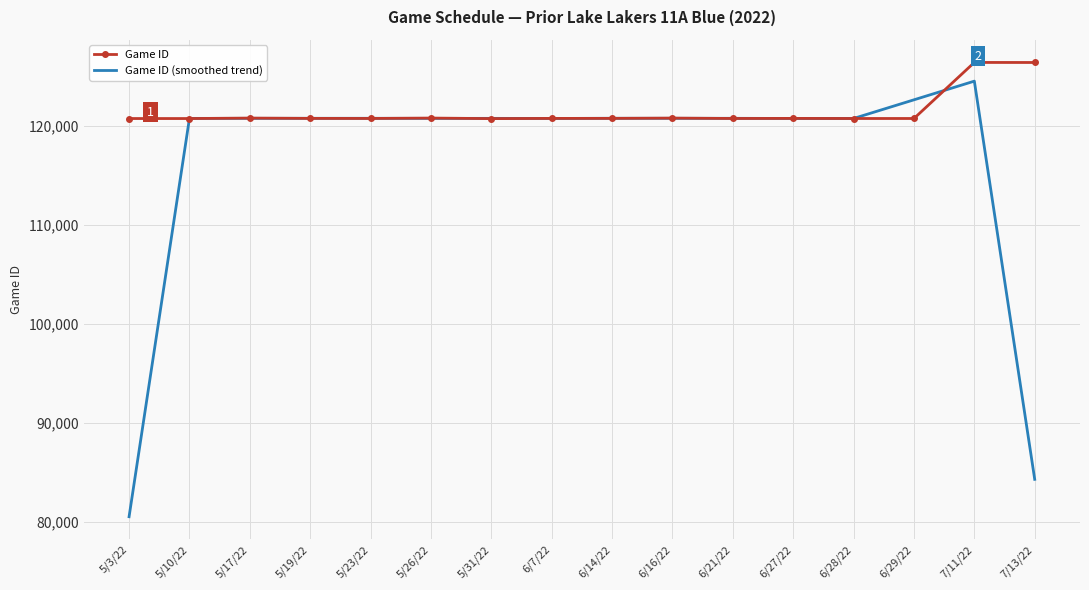

Which series has the largest total across all categories?

Game ID